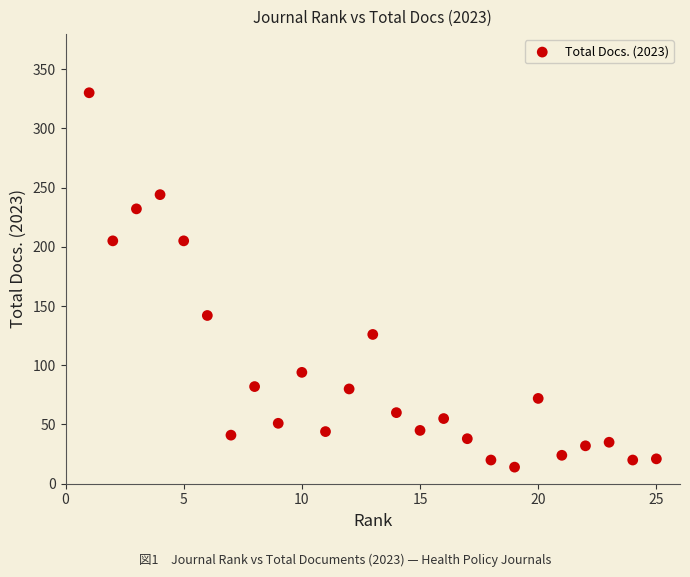

What is the range of X values (max minus min)?

24